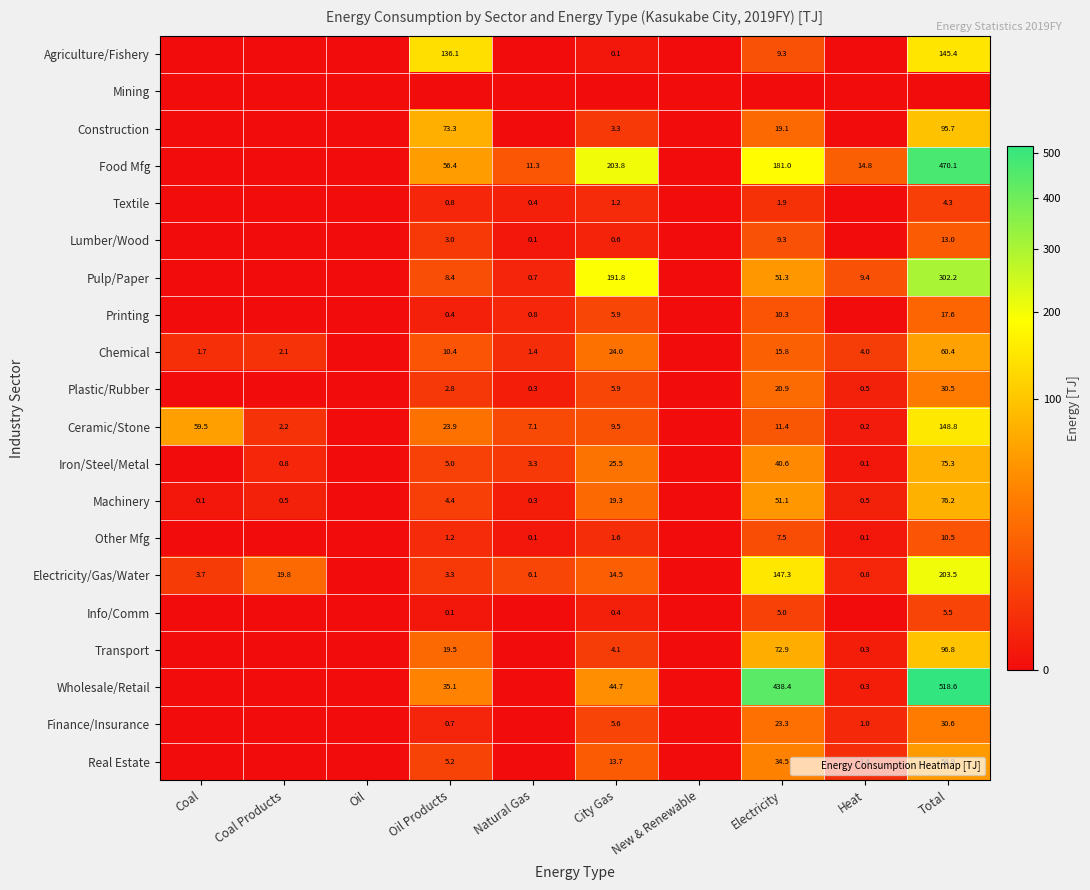

Is the value of Food Mfg at Total greater than the value of Real Estate at New & Renewable?

Yes